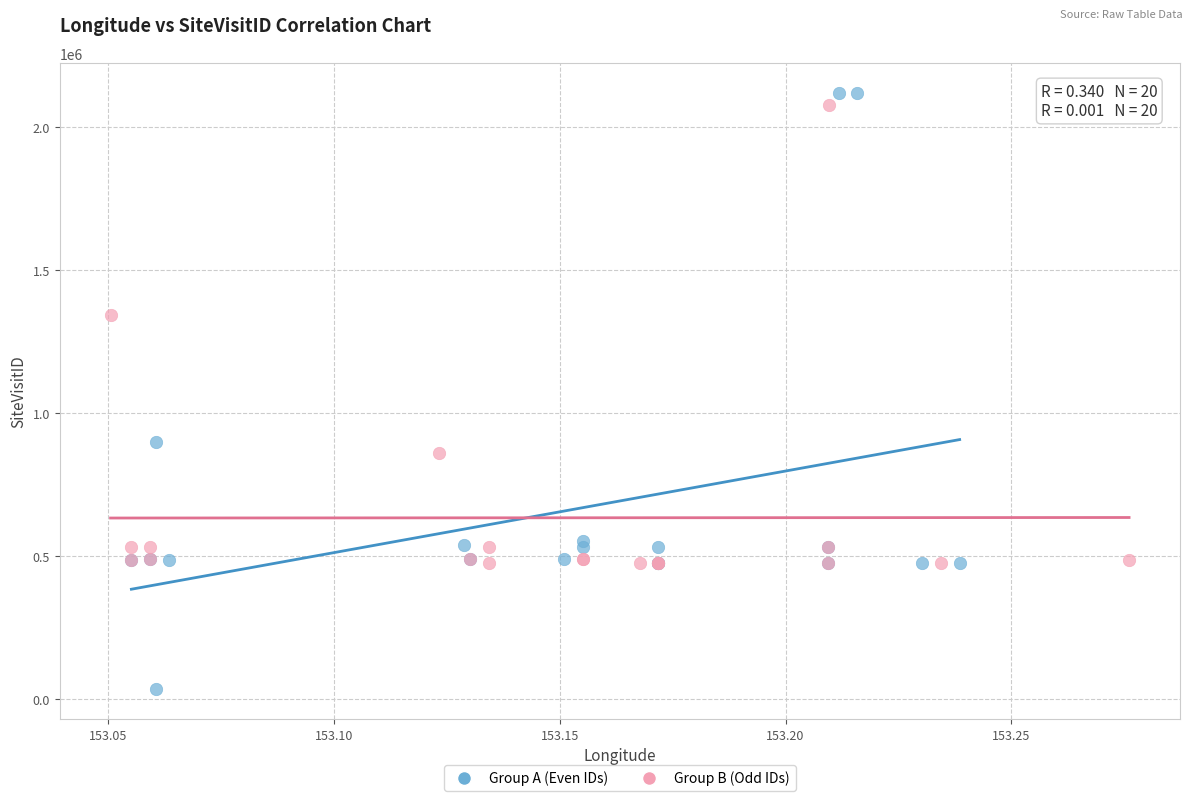

Which series has the largest Y range (max minus min)?

Group A (Even IDs)